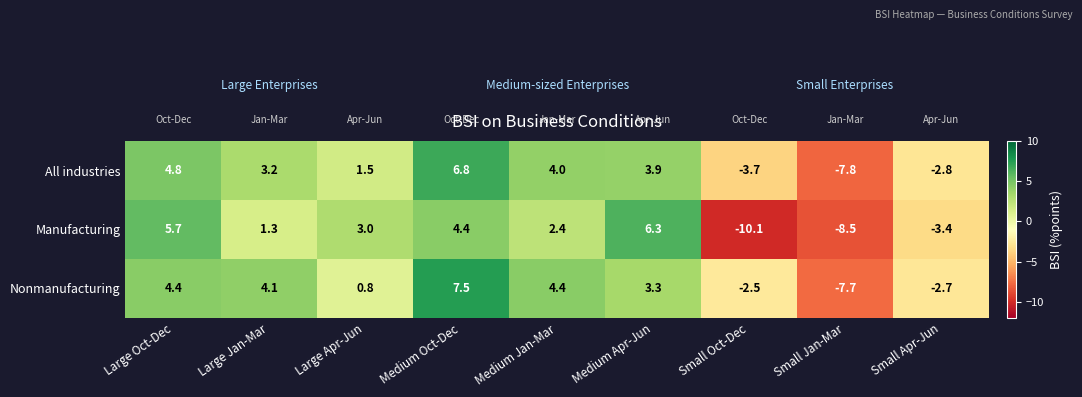

Which series has the widest spread of values?

Manufacturing